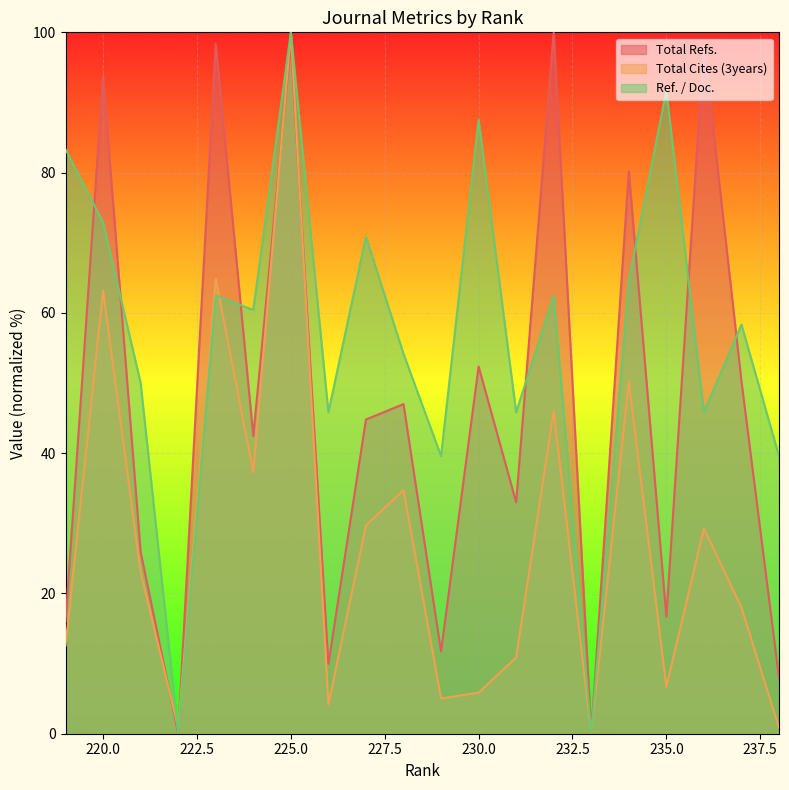

How many positive values does the Total Refs. series have?

18